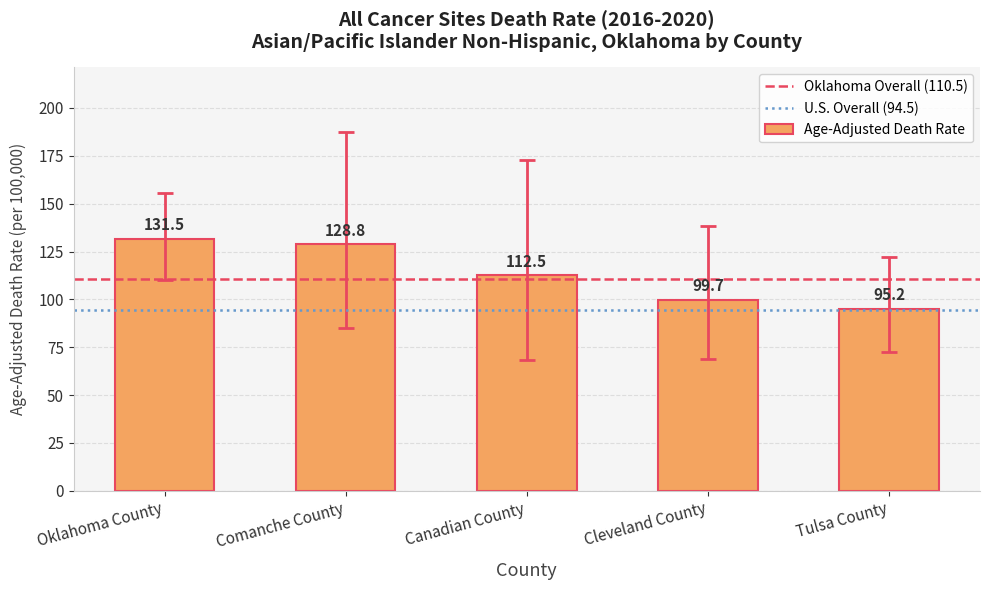

What is the smallest value displayed?

95.2